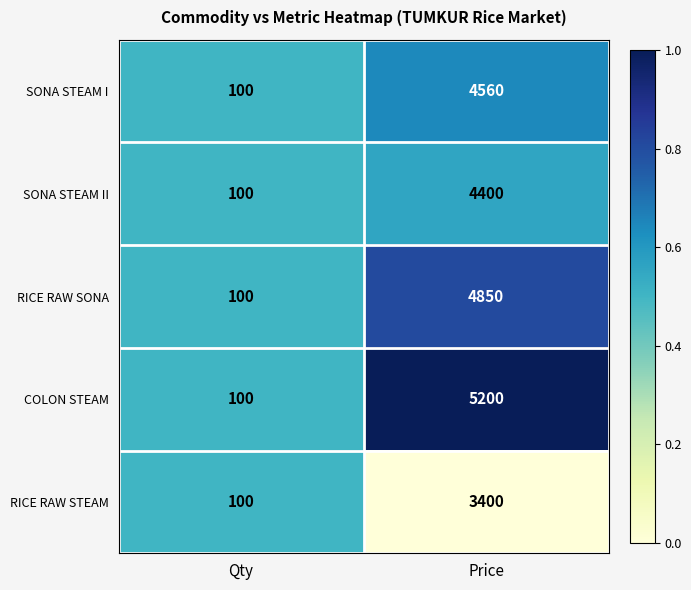

What is the difference between the SONA STEAM I values at Qty and Price?

4460